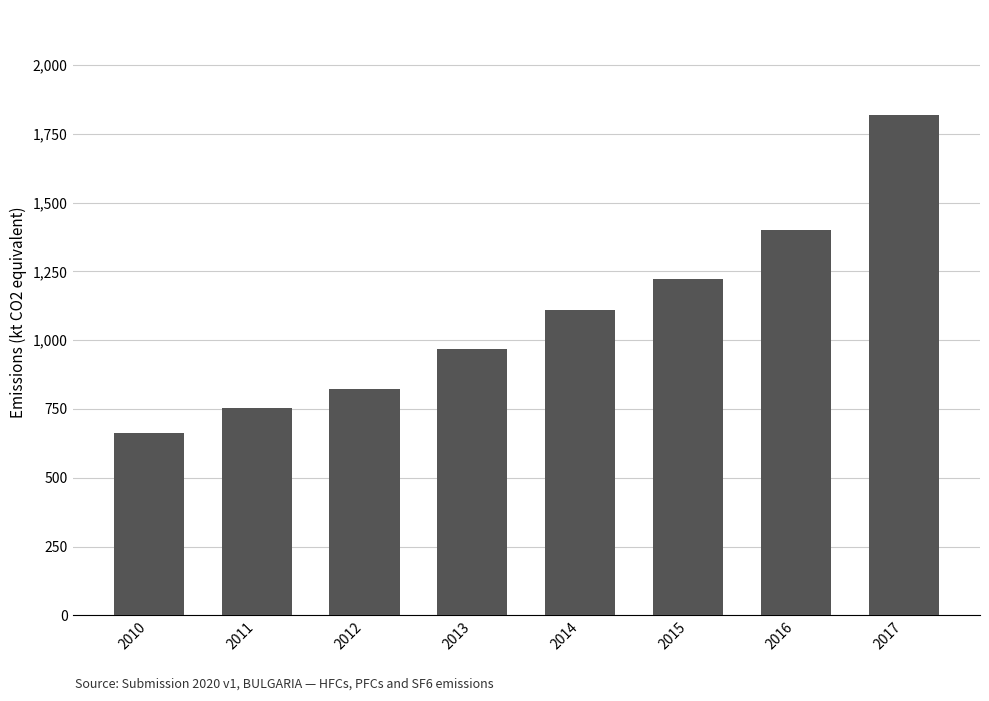

Reading left to right, list all the values displayed in this chart.

663.1	752.7	823.2	968.4	1108.0	1222.1	1400.0	1817.9